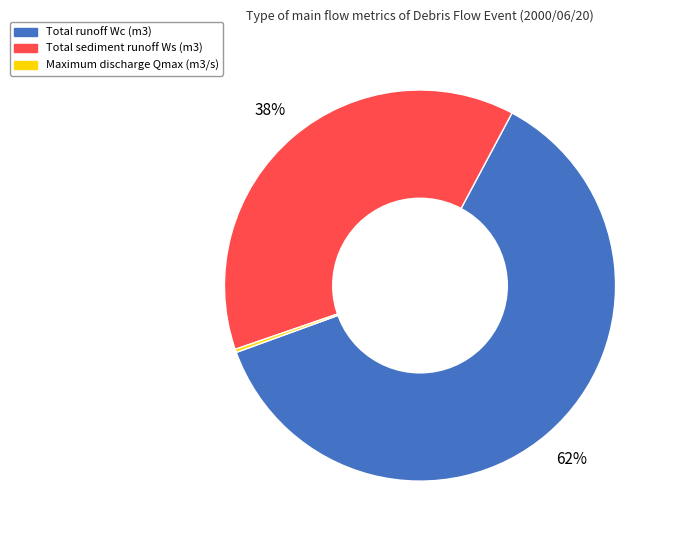

Which category has the biggest portion of the pie?

Total runoff Wc (m3)